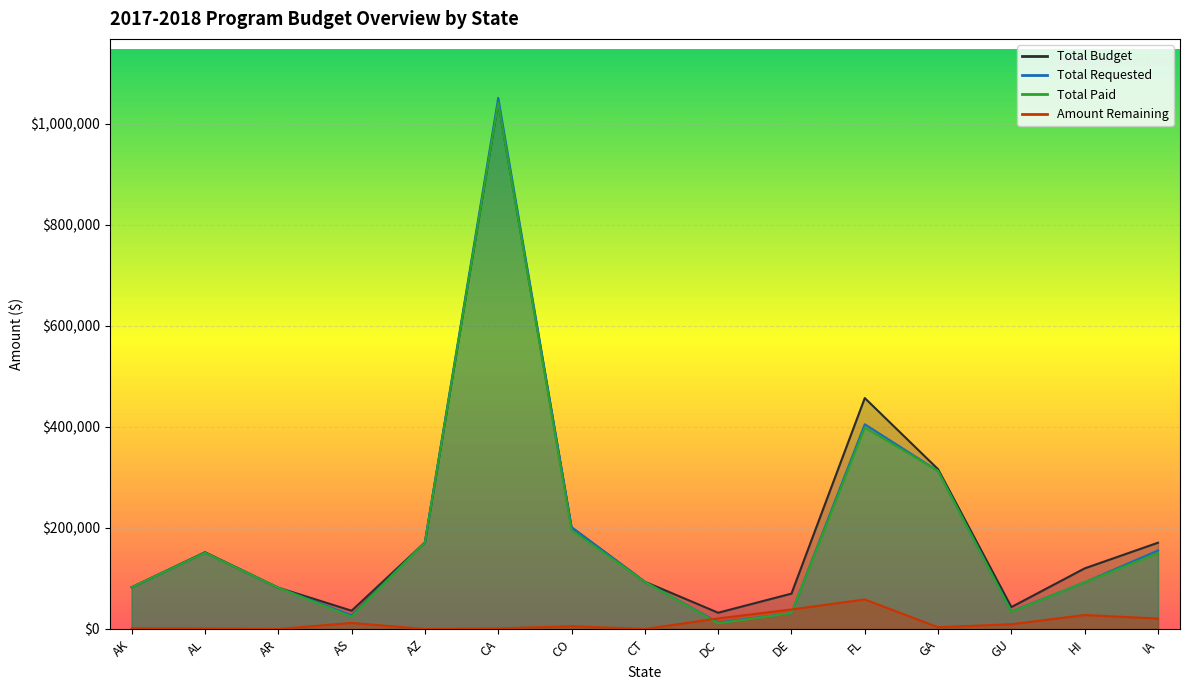

What is the average value of the Amount Remaining series?

13323.5